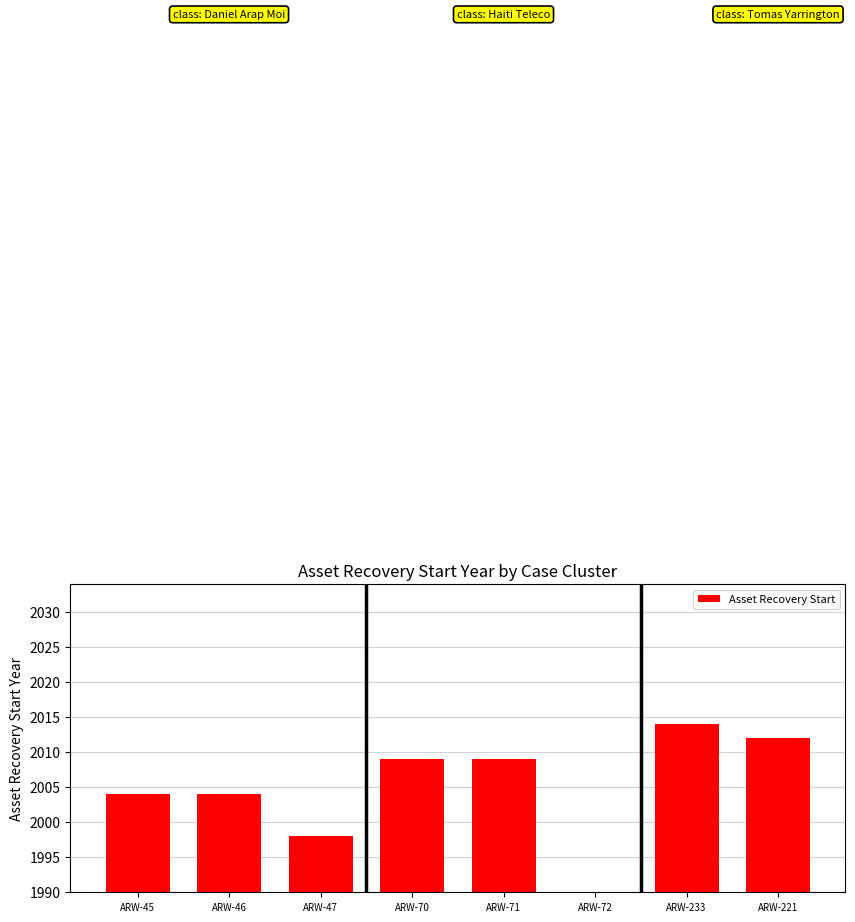

What position from the left is ARW-46?

2